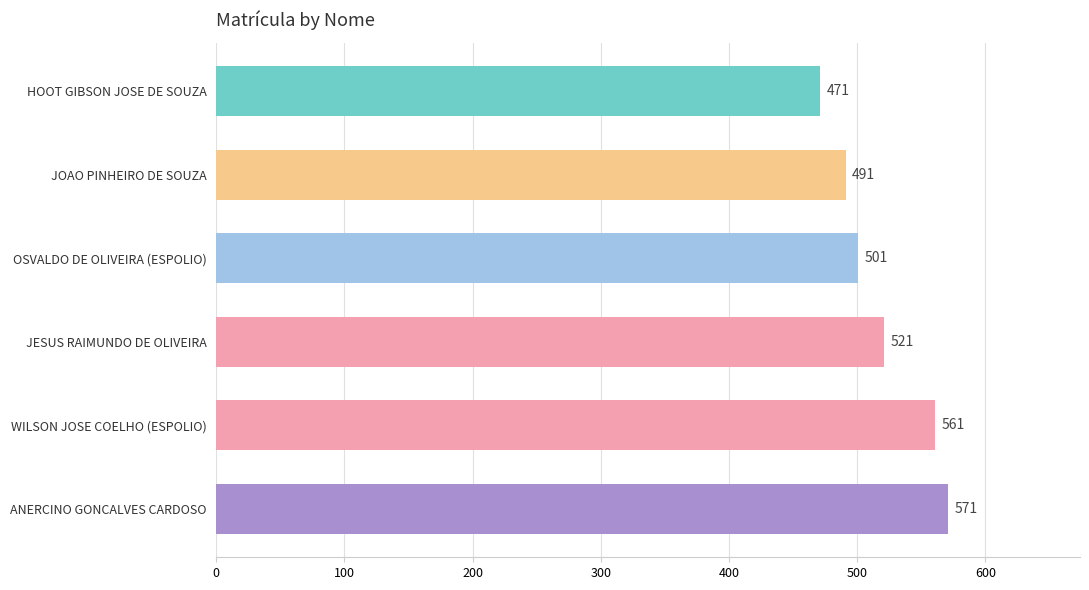

What is the ratio of the value at JESUS RAIMUNDO DE OLIVEIRA to the value at HOOT GIBSON JOSE DE SOUZA?

1.1